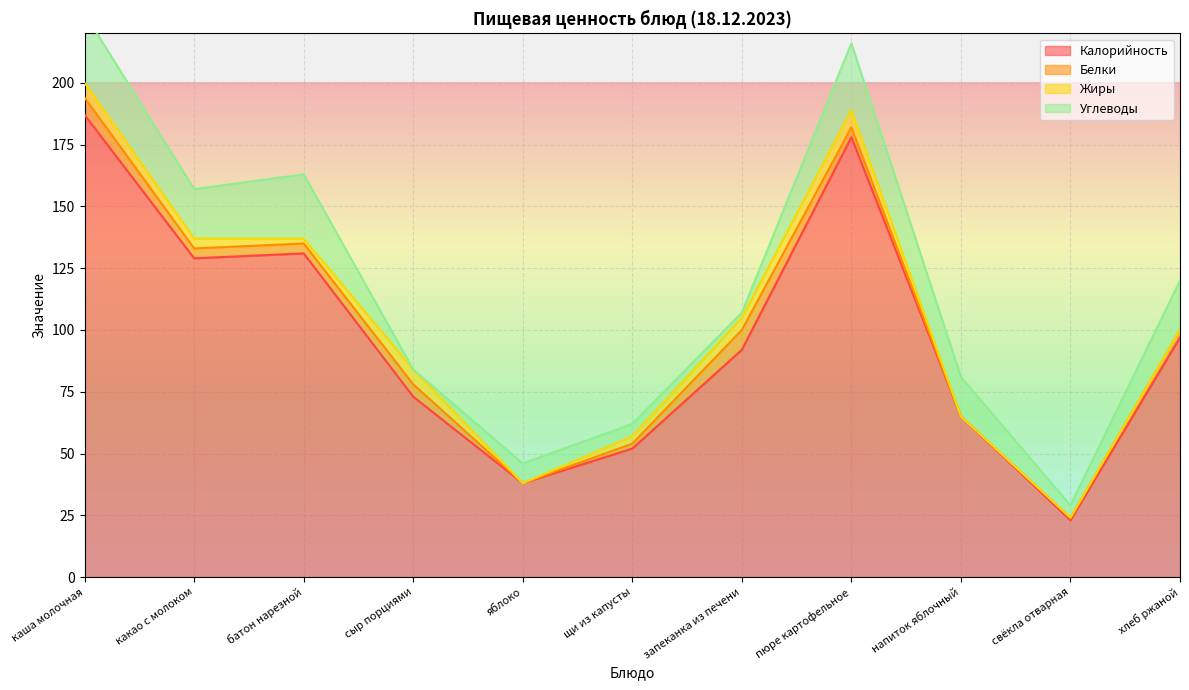

What position from the left is какао с молоком?

2